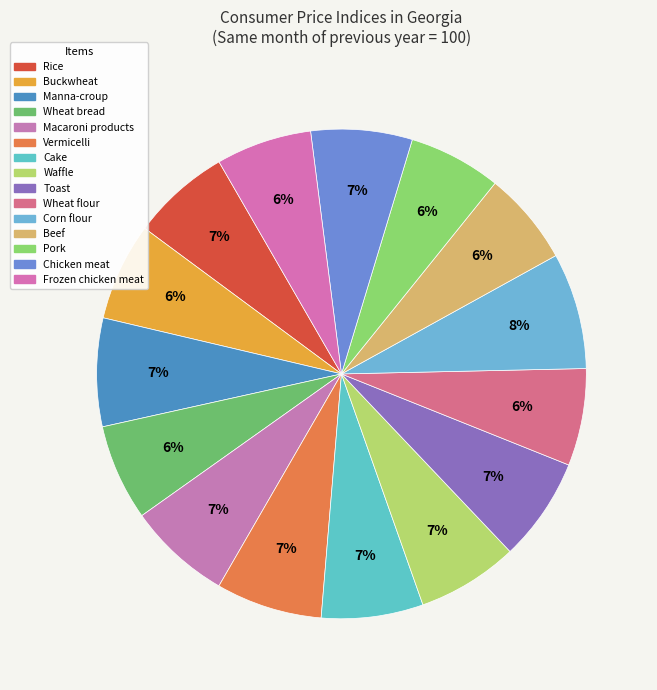

Is there any slice that represents more than half of the pie?

No